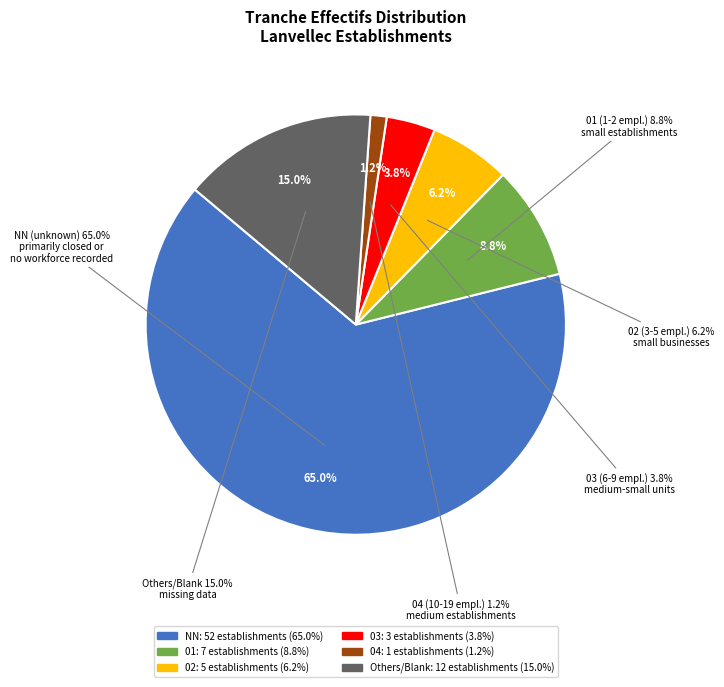

Between 01 and 03, which is larger?

01